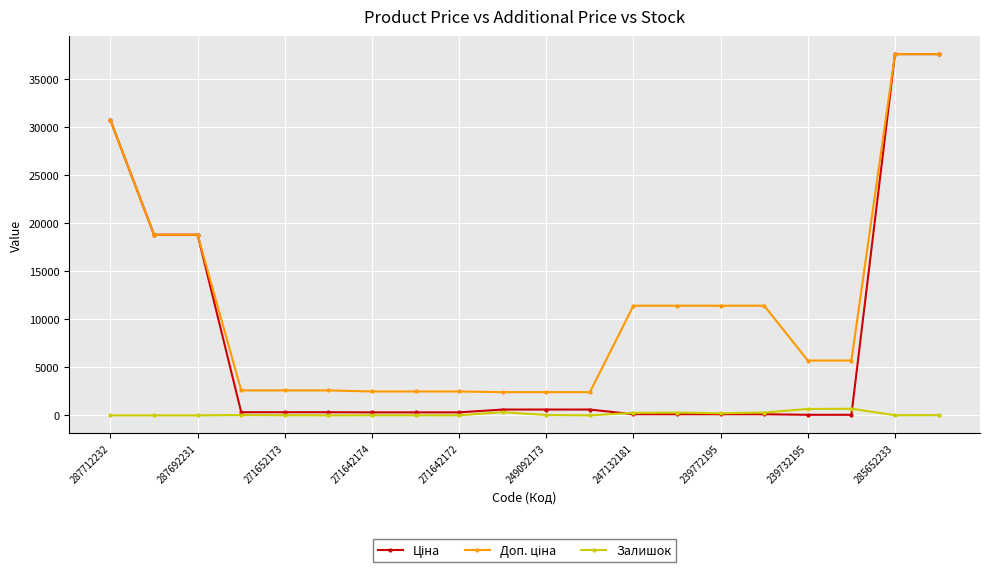

True or false: Залишок has more than 1 points higher than both neighbors.

True